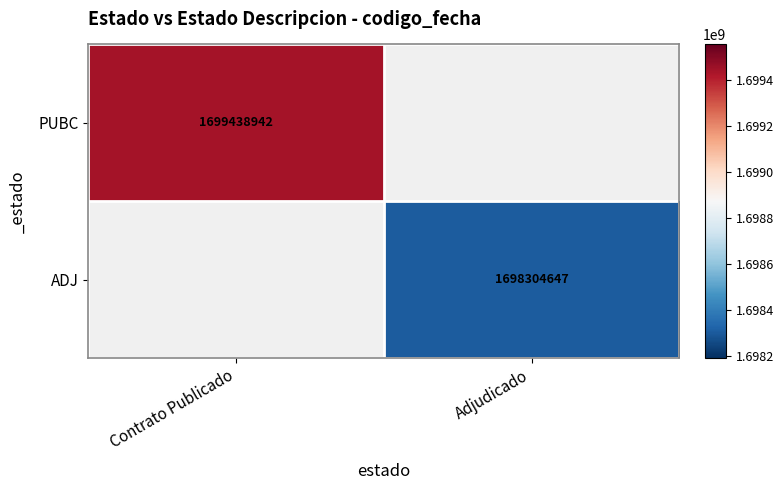

The ADJ series shows 1698304647 at Adjudicado. True or false?

True